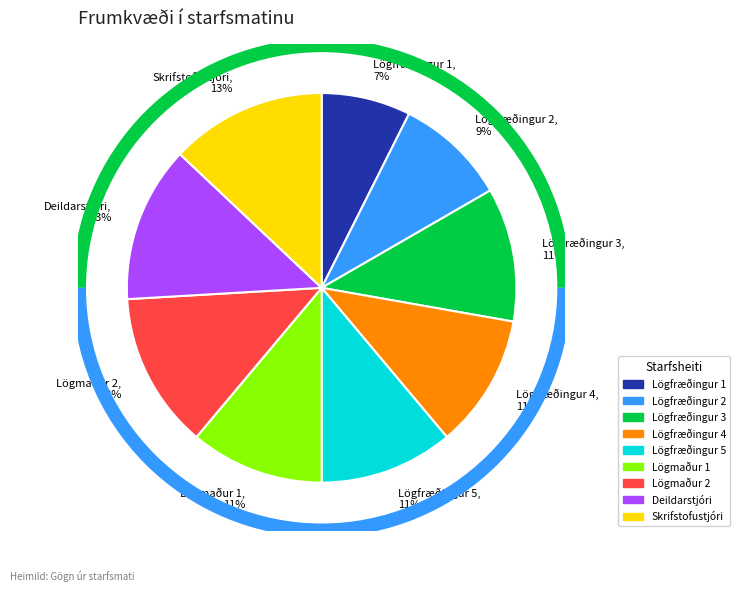

True or false: Lögmaður 2 accounts for 27% of the total.

False